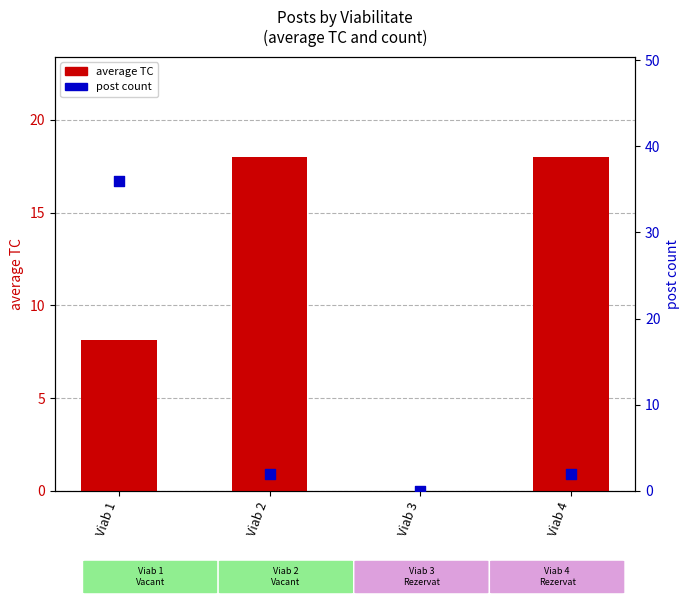

At how many categories does at least one series exceed 8?

3